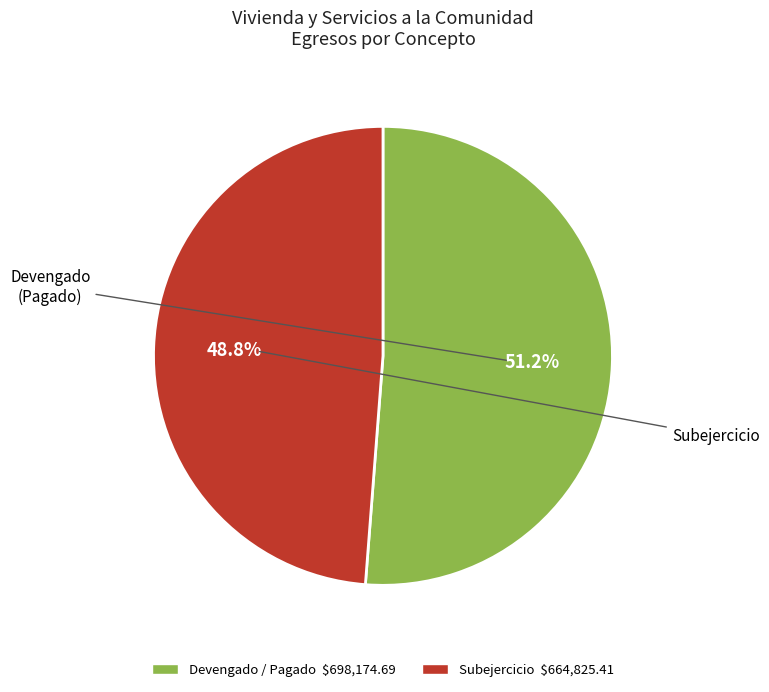

What is the smallest slice in the pie chart?

Subejercicio